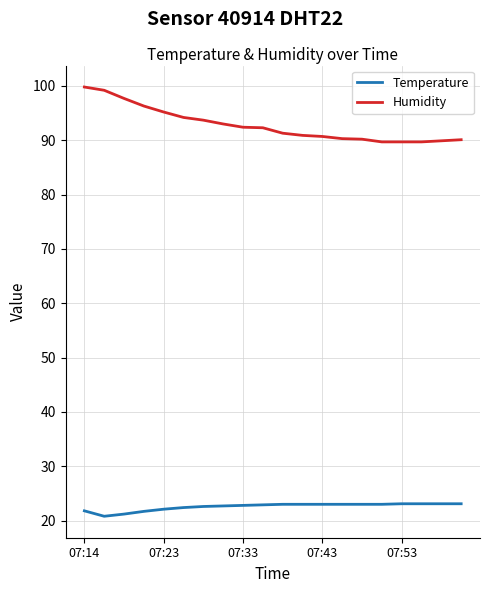

What is the difference between the maximum and minimum values in the Humidity series?

10.1